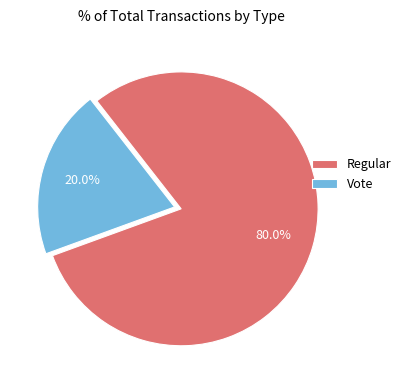

To the nearest percent, what portion does Vote represent?

20%